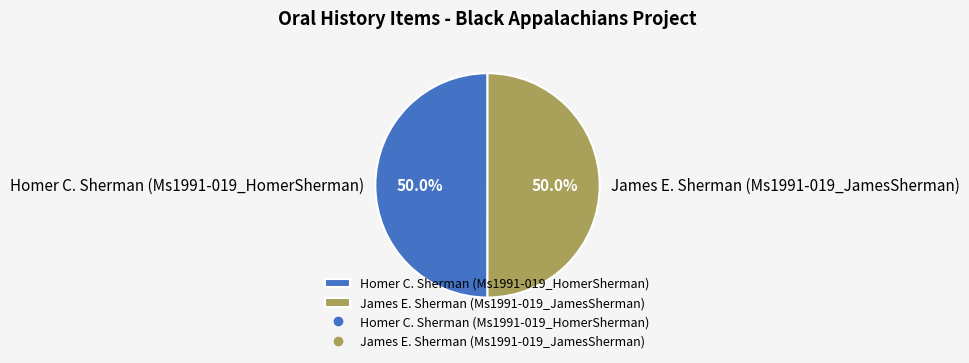

What percentage do Homer C. Sherman (Ms1991-019_HomerSherman) and James E. Sherman (Ms1991-019_JamesSherman) together represent?

100.0%